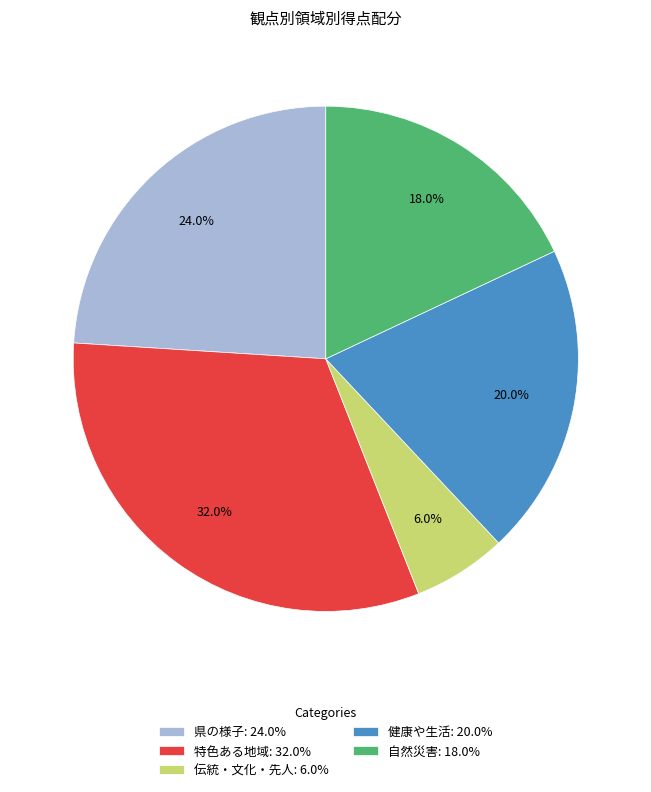

Between 健康や生活 and 県の様子, which is larger?

県の様子